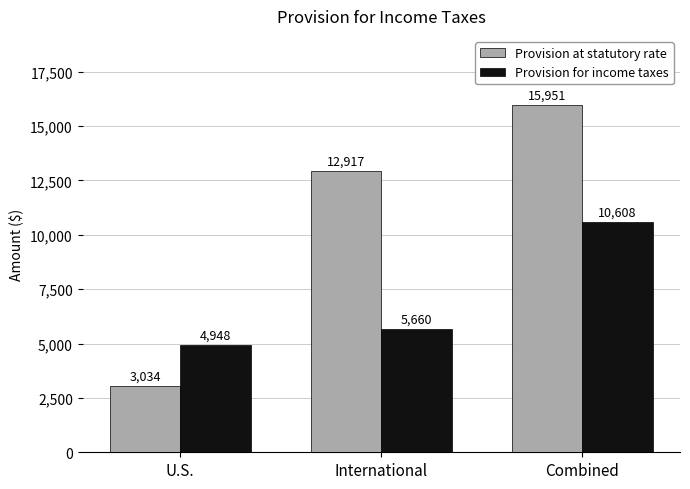

List the labels in order of Provision at statutory rate value, largest first.

Combined, International, U.S.